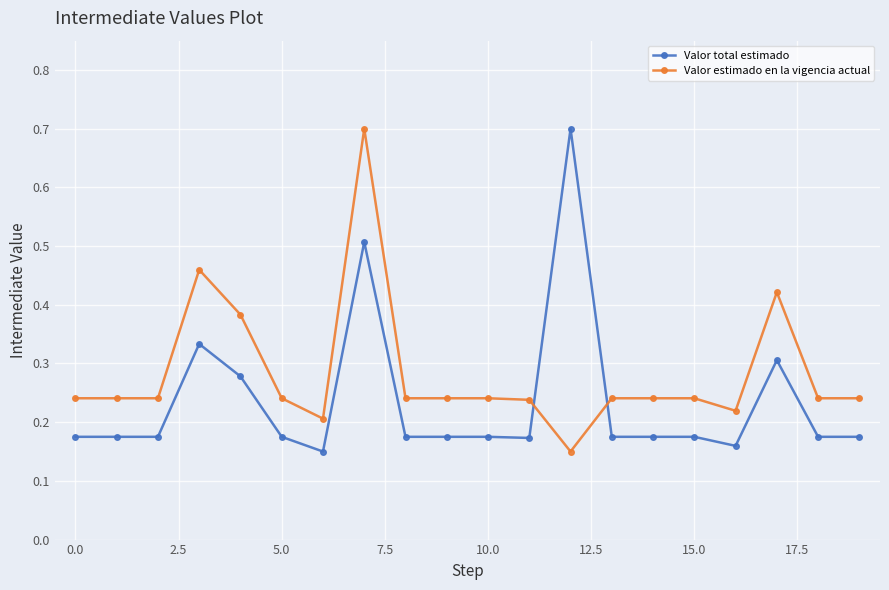

True or false: Valor estimado en la vigencia actual and Valor total estimado cross at least once.

True